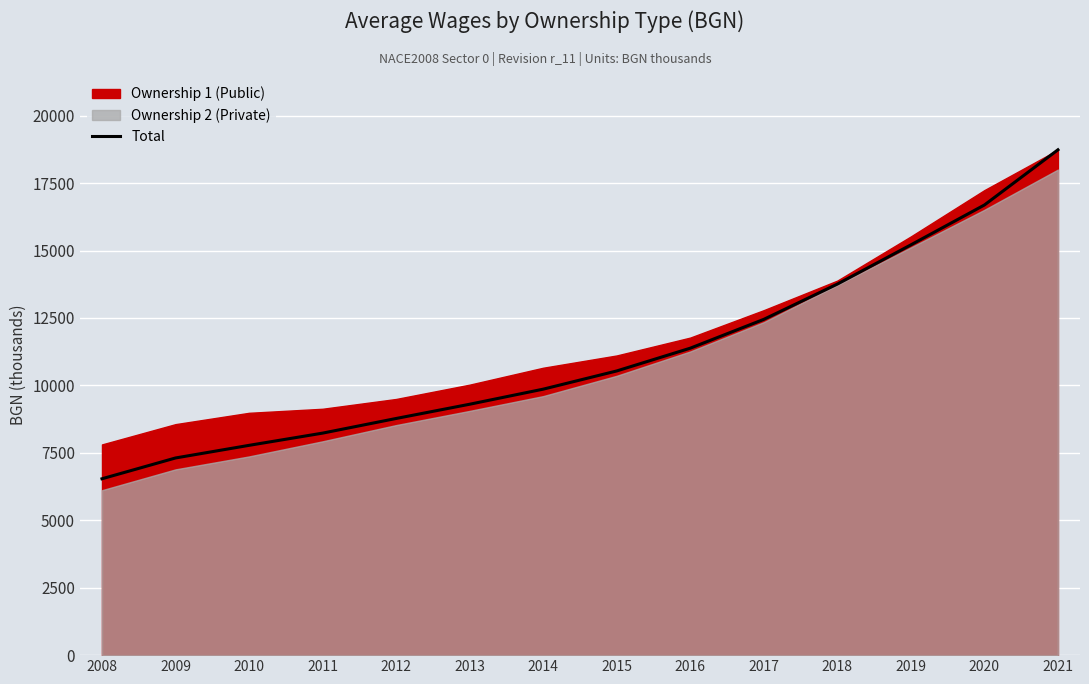

List the labels in order of value, largest first.

2021, 2020, 2019, 2018, 2017, 2016, 2015, 2014, 2013, 2012, 2011, 2010, 2009, 2008